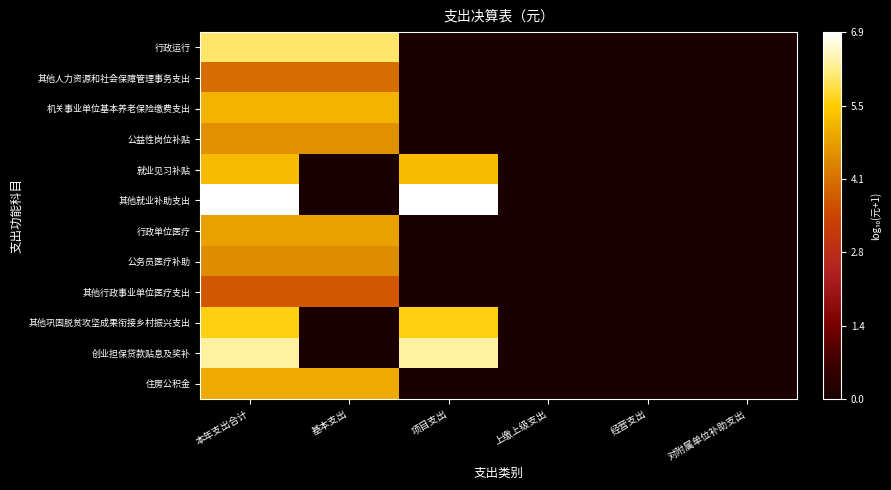

Reading right to left, extract all data points from this chart.

行政运行: 对附属单位补助支出=0.0	经营支出=0.0	上缴上级支出=0.0	项目支出=0.0	基本支出=6.0	本年支出合计=6.0
其他人力资源和社会保障管理事务支出: 对附属单位补助支出=0.0	经营支出=0.0	上缴上级支出=0.0	项目支出=0.0	基本支出=4.1	本年支出合计=4.1
机关事业单位基本养老保险缴费支出: 对附属单位补助支出=0.0	经营支出=0.0	上缴上级支出=0.0	项目支出=0.0	基本支出=5.2	本年支出合计=5.2
公益性岗位补贴: 对附属单位补助支出=0.0	经营支出=0.0	上缴上级支出=0.0	项目支出=0.0	基本支出=4.6	本年支出合计=4.6
就业见习补贴: 对附属单位补助支出=0.0	经营支出=0.0	上缴上级支出=0.0	项目支出=5.3	基本支出=0.0	本年支出合计=5.3
其他就业补助支出: 对附属单位补助支出=0.0	经营支出=0.0	上缴上级支出=0.0	项目支出=6.9	基本支出=0.0	本年支出合计=6.9
行政单位医疗: 对附属单位补助支出=0.0	经营支出=0.0	上缴上级支出=0.0	项目支出=0.0	基本支出=4.9	本年支出合计=4.9
公务员医疗补助: 对附属单位补助支出=0.0	经营支出=0.0	上缴上级支出=0.0	项目支出=0.0	基本支出=4.5	本年支出合计=4.5
其他行政事业单位医疗支出: 对附属单位补助支出=0.0	经营支出=0.0	上缴上级支出=0.0	项目支出=0.0	基本支出=3.7	本年支出合计=3.7
其他巩固脱贫攻坚成果衔接乡村振兴支出: 对附属单位补助支出=0.0	经营支出=0.0	上缴上级支出=0.0	项目支出=5.6	基本支出=0.0	本年支出合计=5.6
创业担保贷款贴息及奖补: 对附属单位补助支出=0.0	经营支出=0.0	上缴上级支出=0.0	项目支出=6.3	基本支出=0.0	本年支出合计=6.3
住房公积金: 对附属单位补助支出=0.0	经营支出=0.0	上缴上级支出=0.0	项目支出=0.0	基本支出=5.0	本年支出合计=5.0